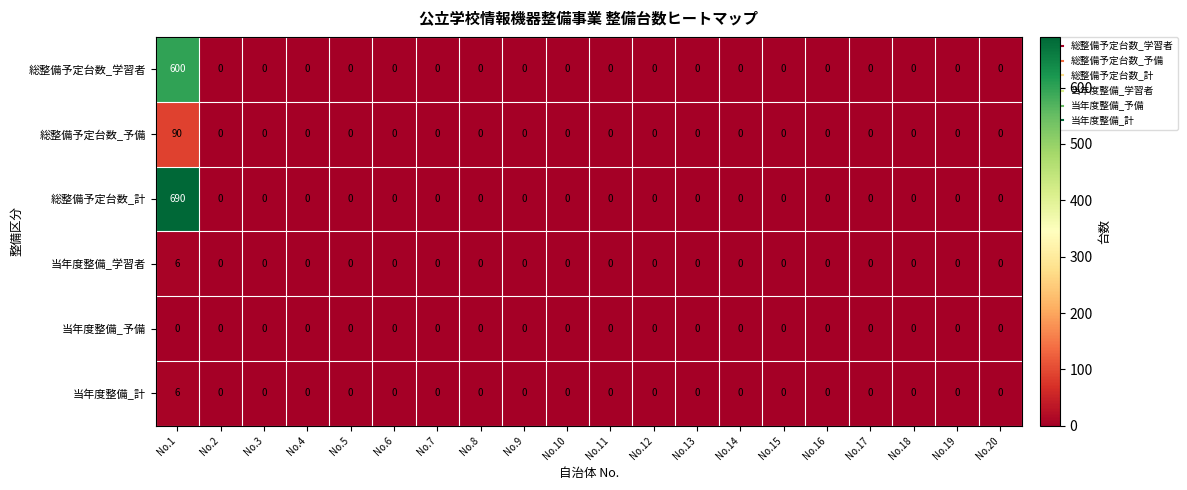

True or false: 当年度整備_計 has a value of 0 at No.11.

True